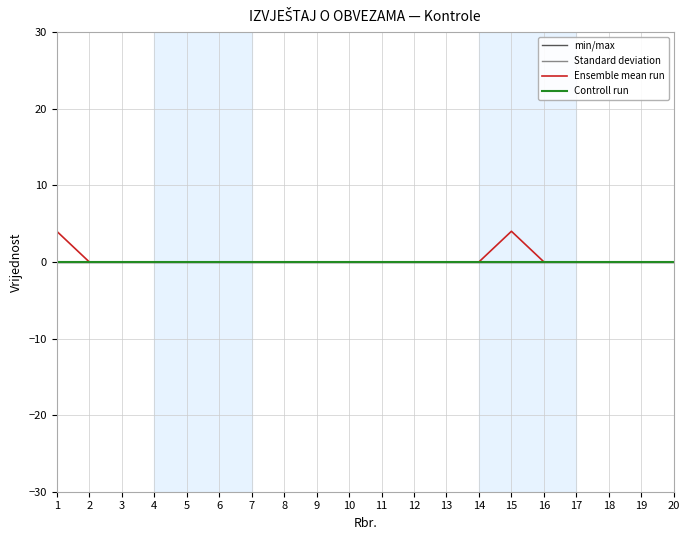

Does the chart display data point markers on the line(s)?

No